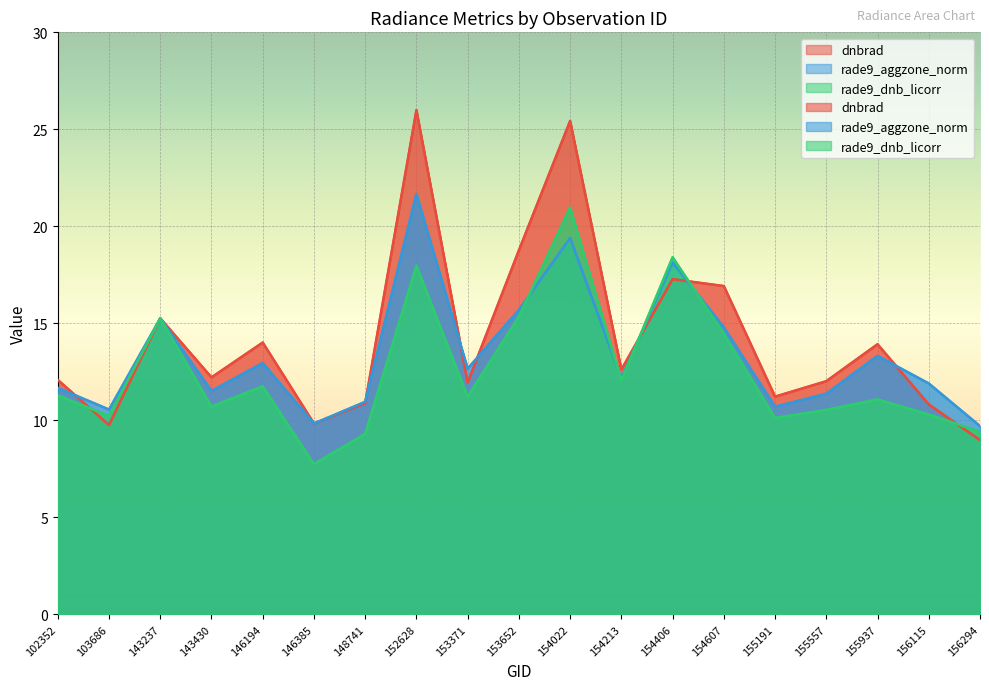

Which label corresponds to the smallest value in the chart?

146385